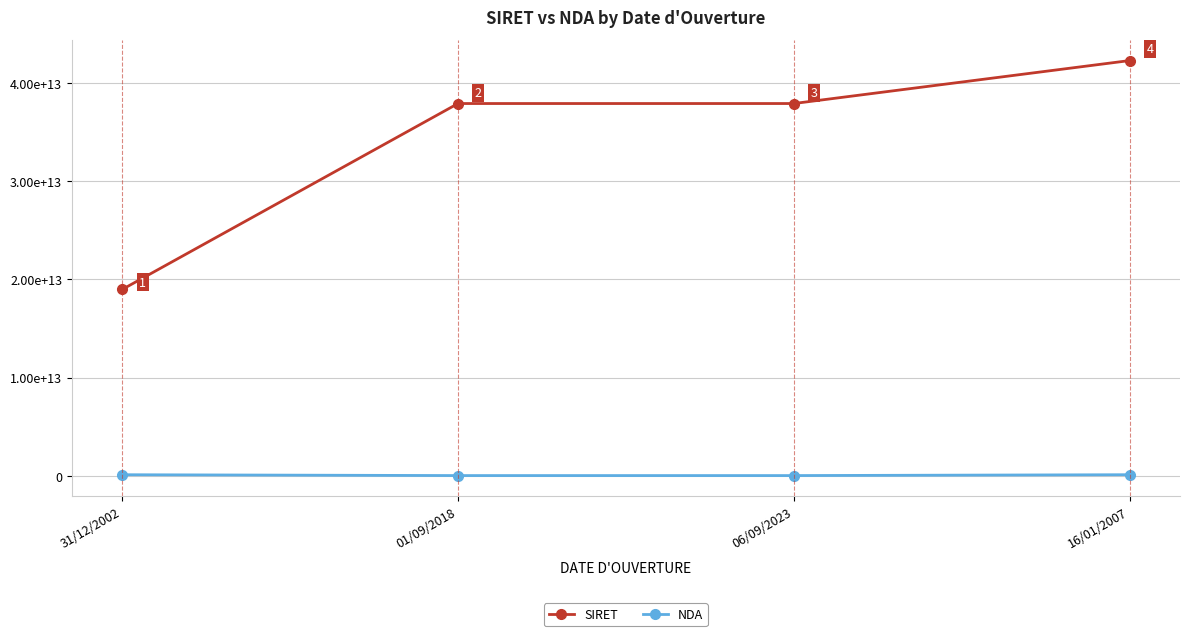

What is the lowest value of the NDA series?

11921948692